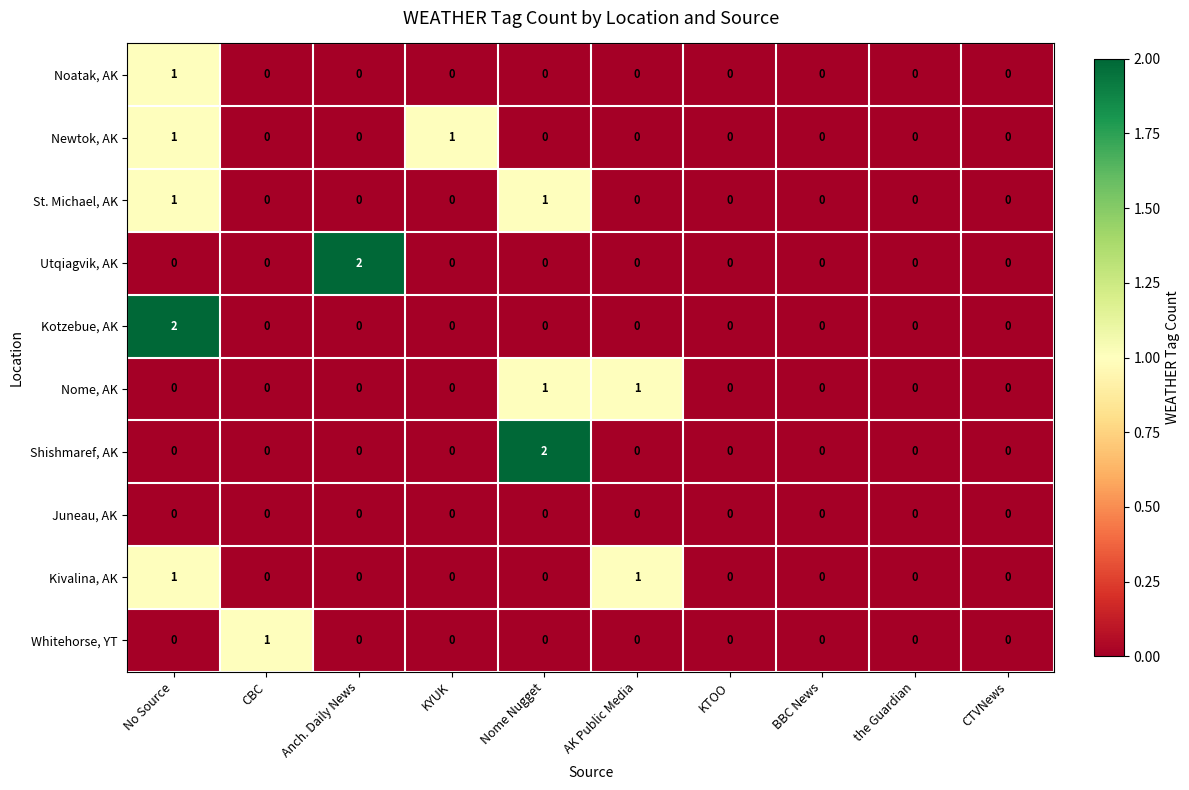

The Kotzebue, AK series shows -1 at the Guardian. True or false?

False